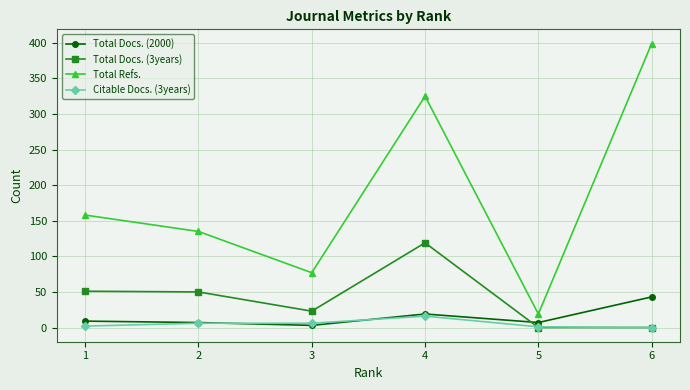

What is the average value of the Total Refs. series?

186